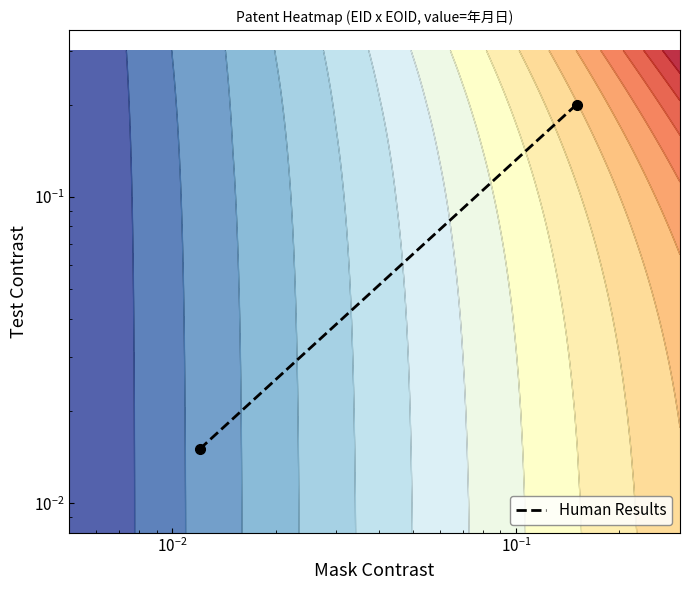

What is the difference between the maximum and minimum values?

0.2